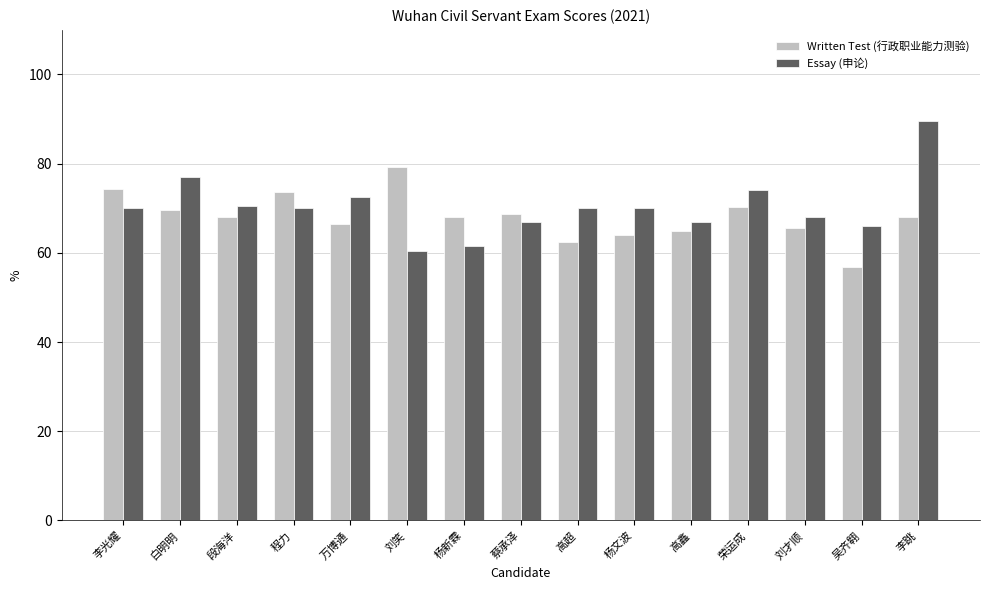

At how many categories does at least one series exceed 87?

1